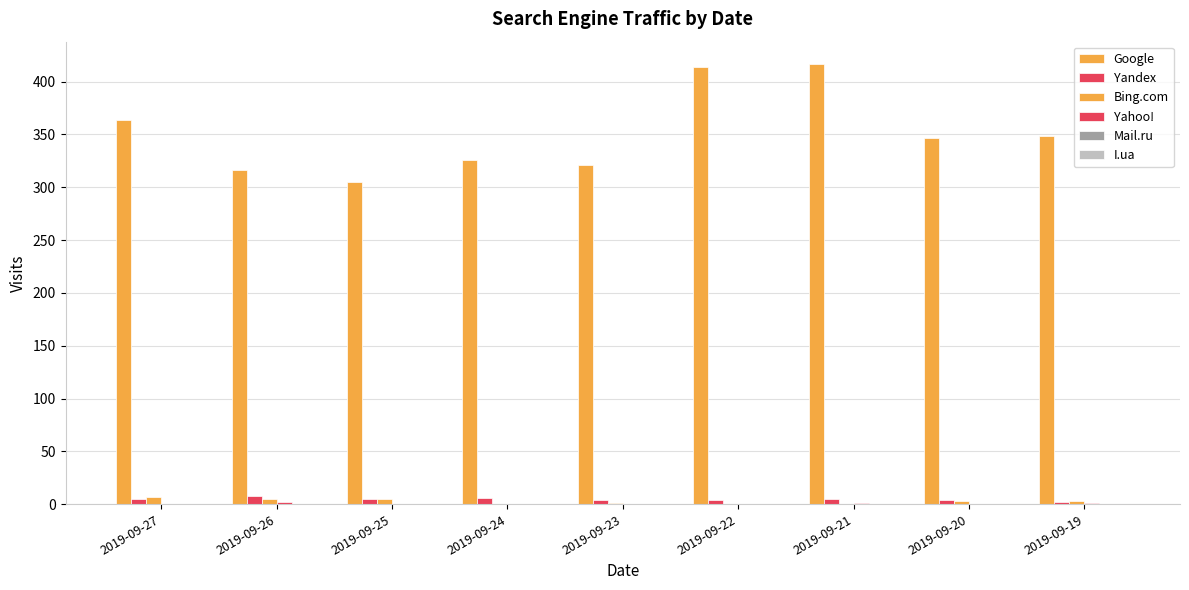

How many groups of bars are there?

9